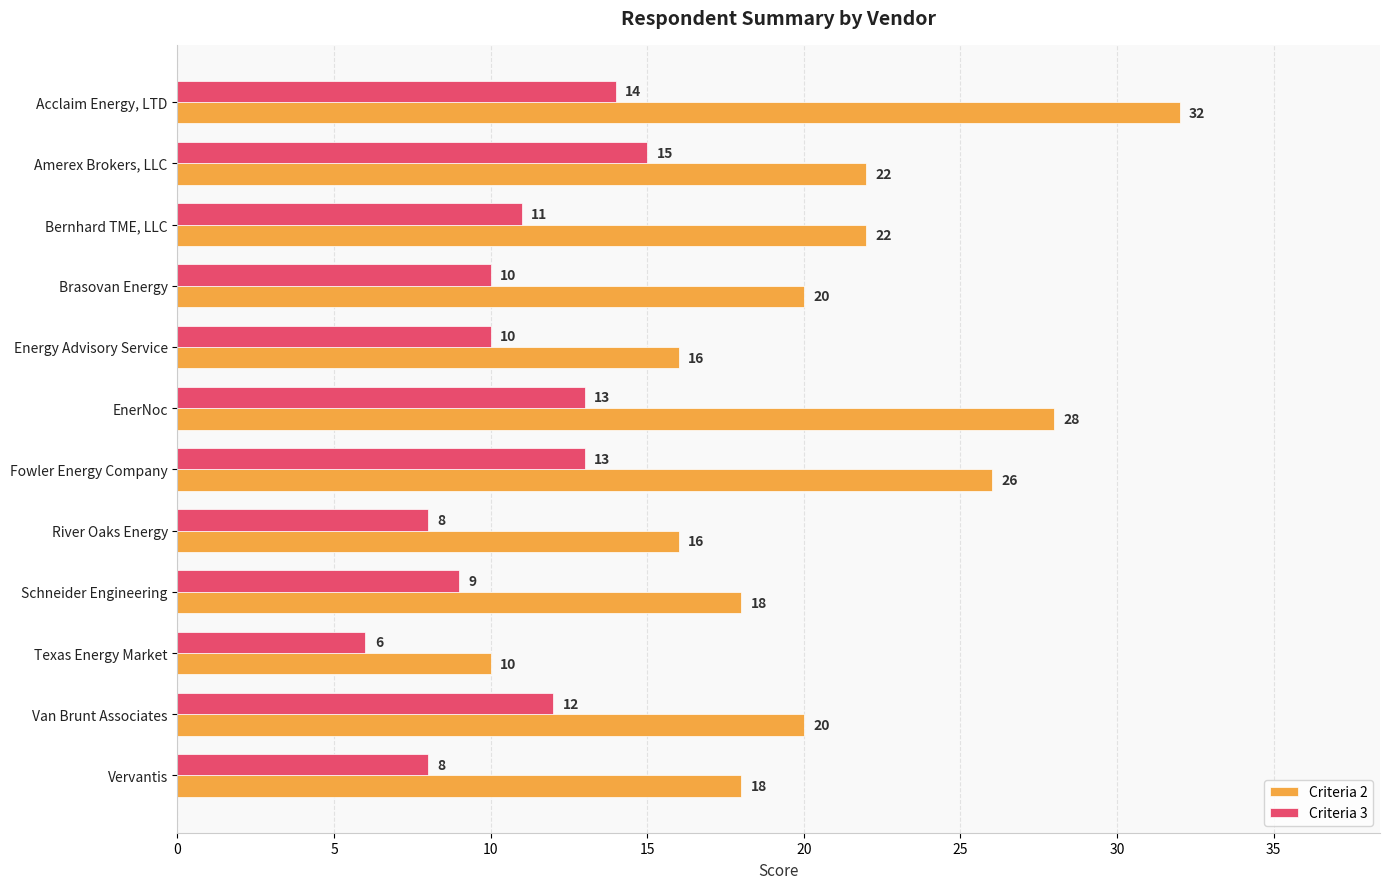

The Criteria 2 series shows 40 at Fowler Energy Company. True or false?

False